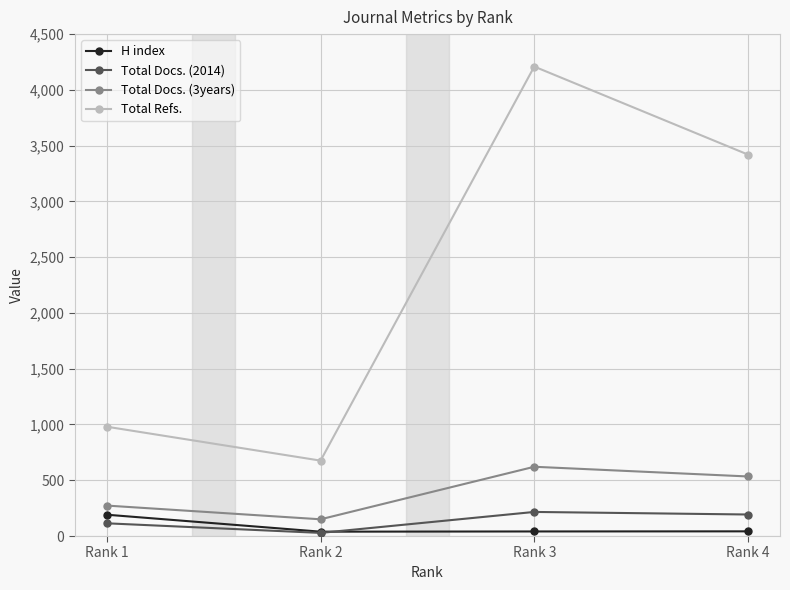

Which series has the largest range (max minus min)?

Total Refs.